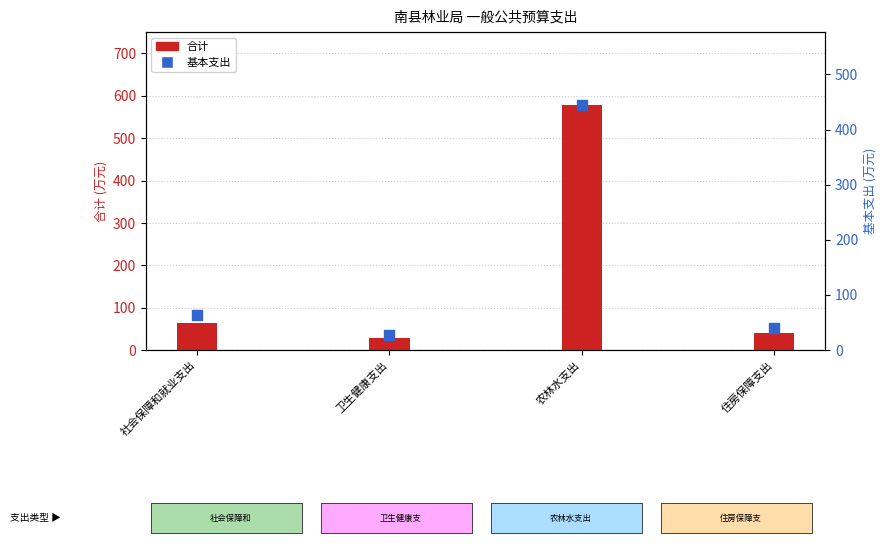

Which series has the largest total across all categories?

合计